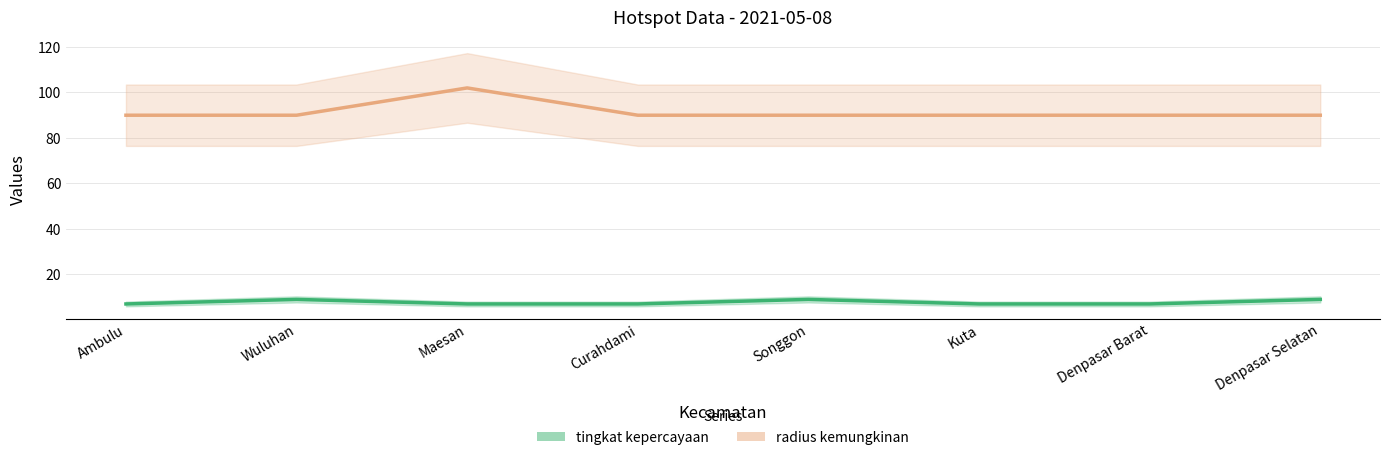

What are all the series names shown in the legend?

tingkat kepercayaan, radius kemungkinan